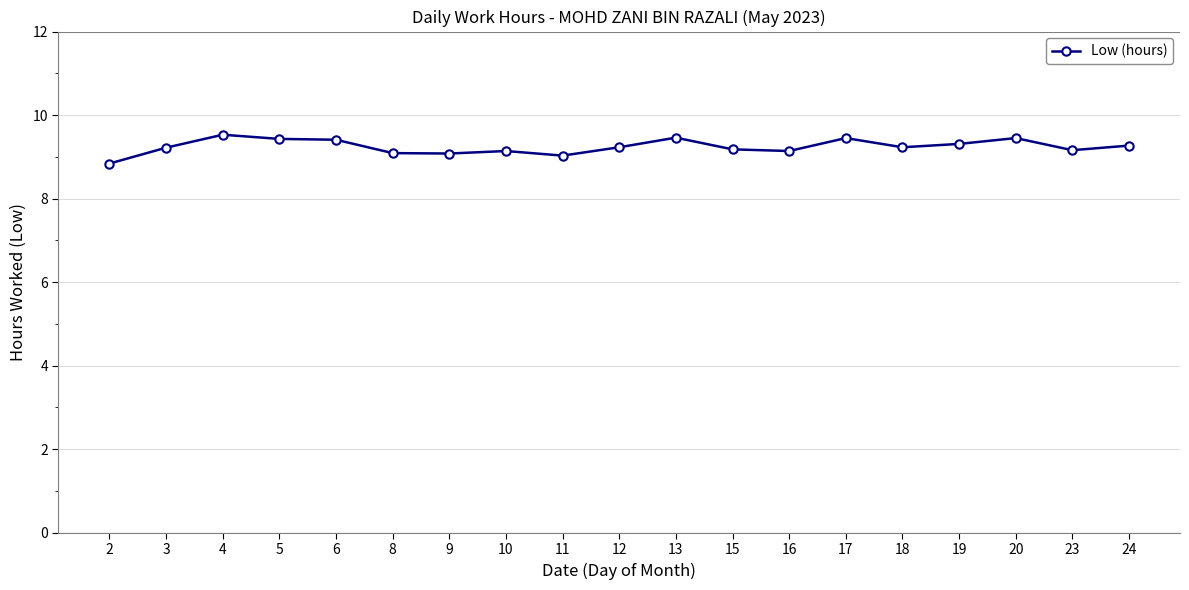

What is the smallest value displayed?

8.8